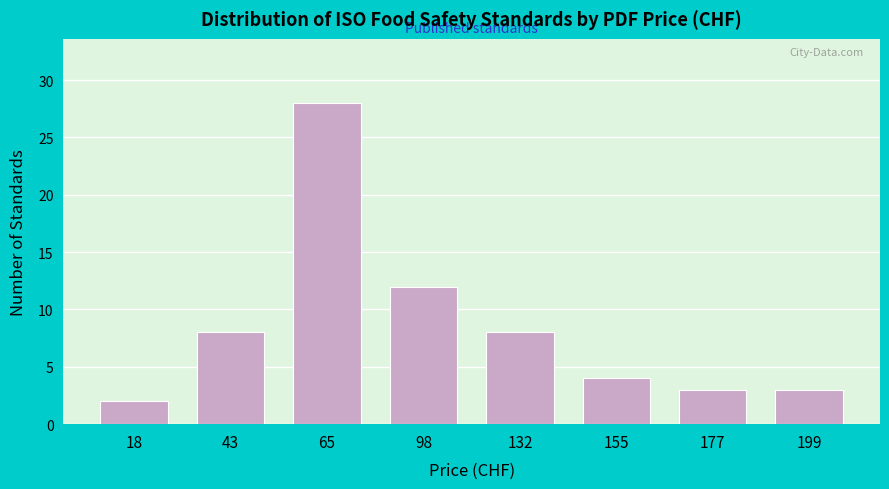

Reading left to right, transcribe all the data shown in this chart.

2	8	28	12	8	4	3	3